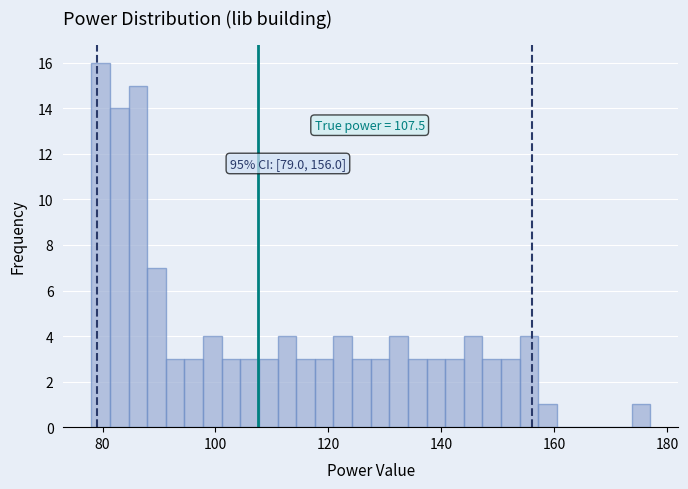

Around what value on the x-axis is the tallest bar? Give the approximate position of its centre, as read against the axis.

80